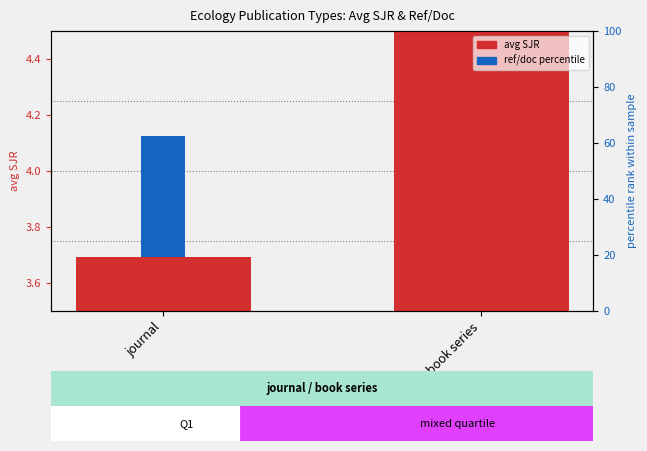

Between journal and book series, which is larger?

book series